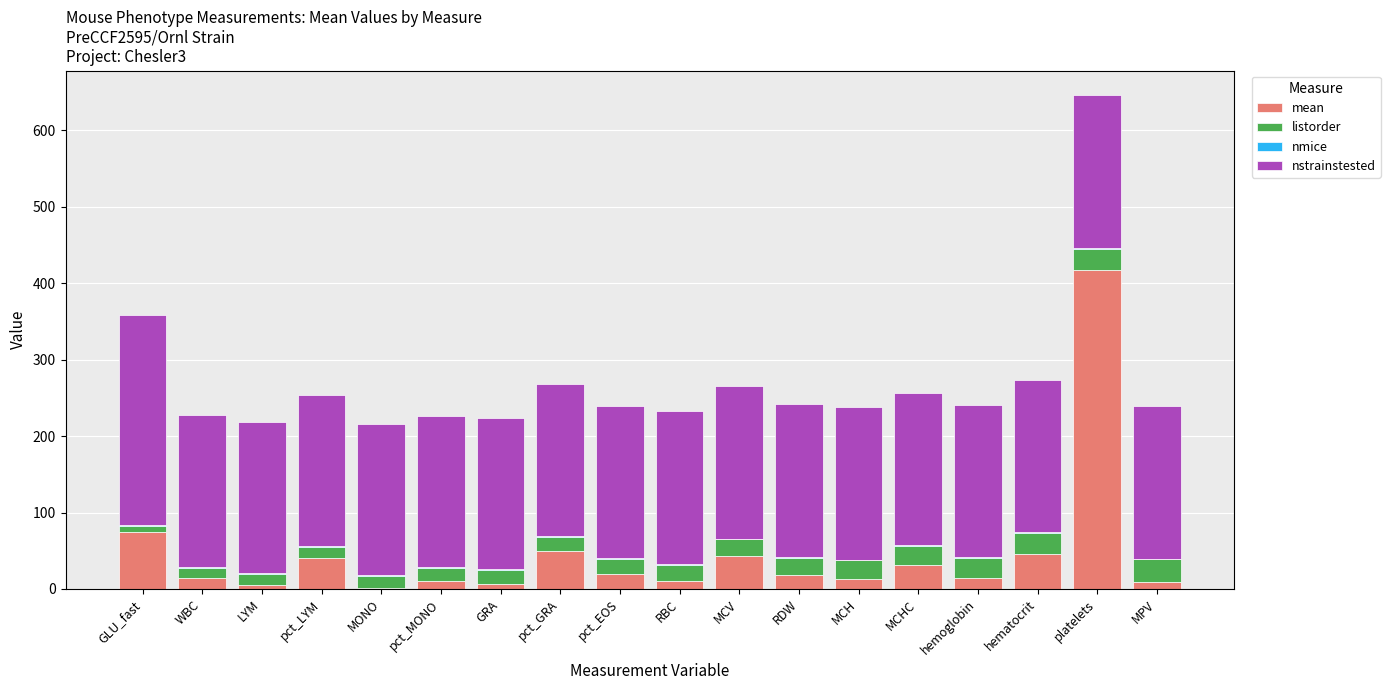

True or false: mean has a value of 101.0 at GLU_fast.

False